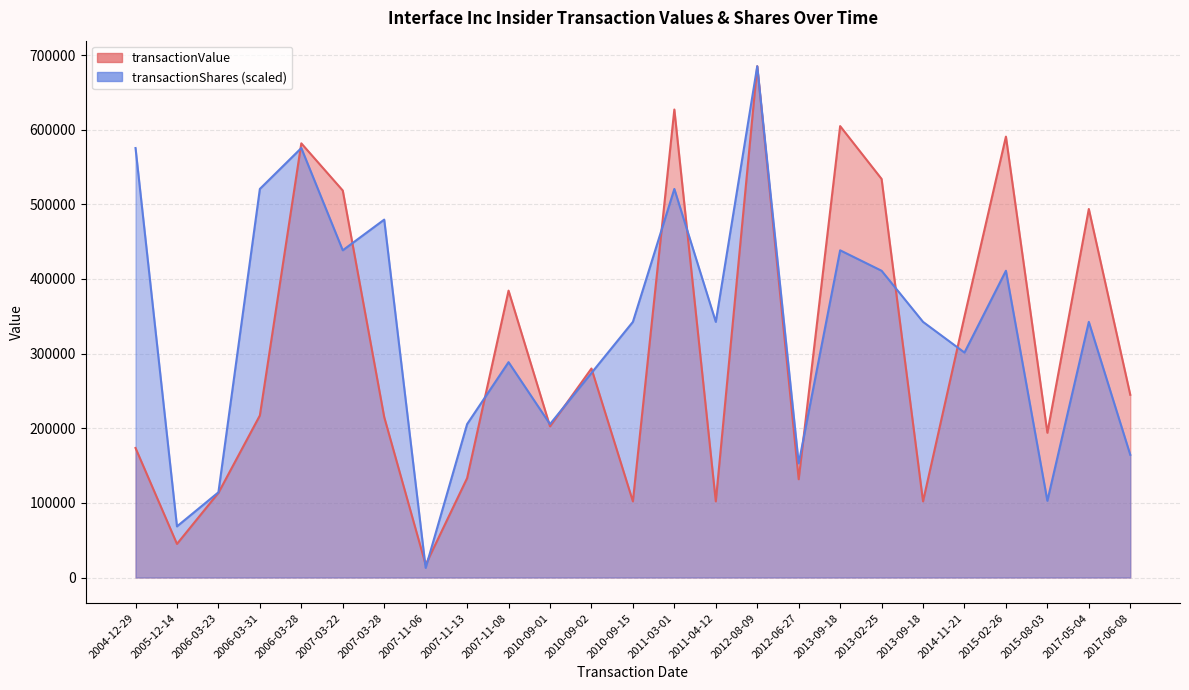

At which label does transactionValue reach its minimum?

2007-11-06